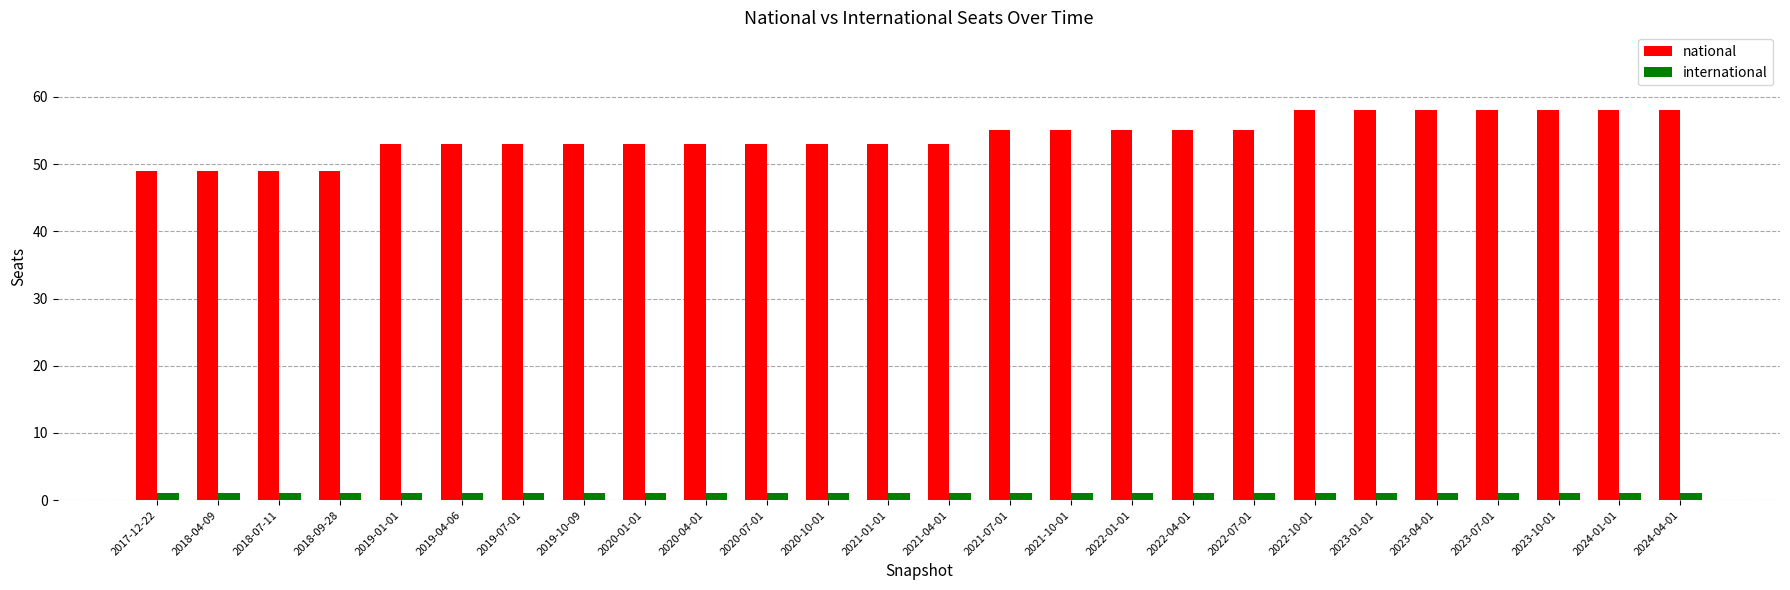

Which series has the largest total across all categories?

national